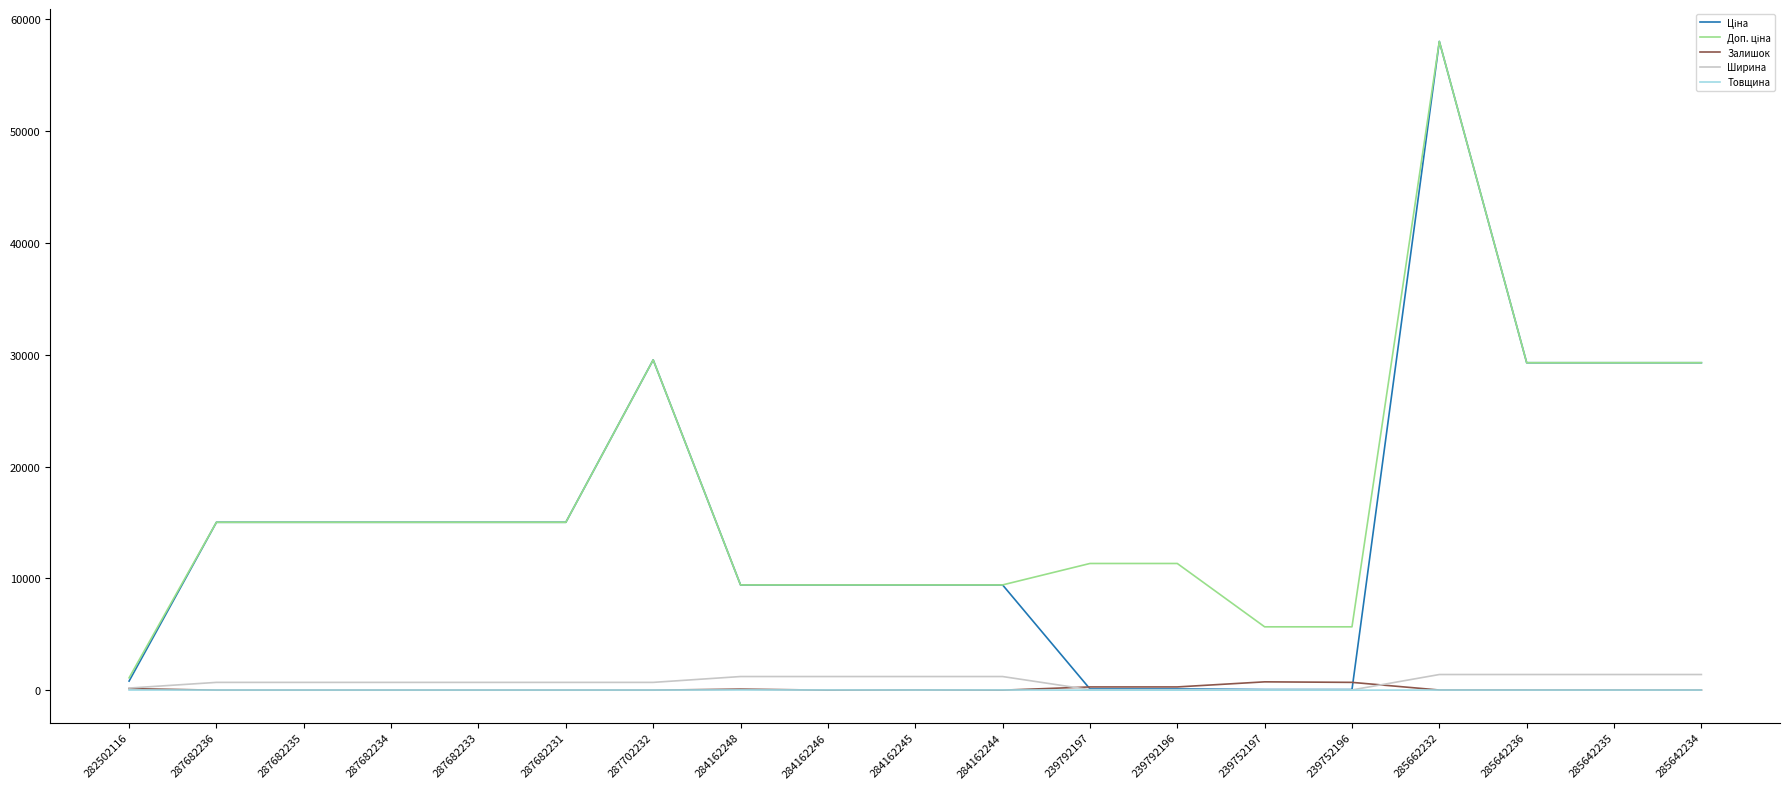

The Залишок series shows 745.0 at 239752197. True or false?

True